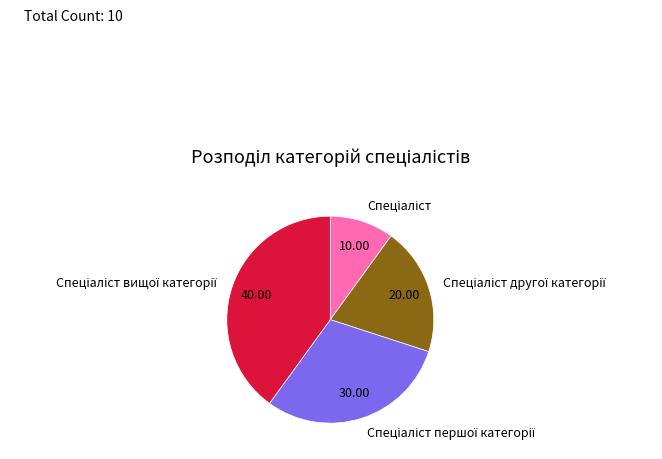

Is there any slice that represents more than half of the pie?

No